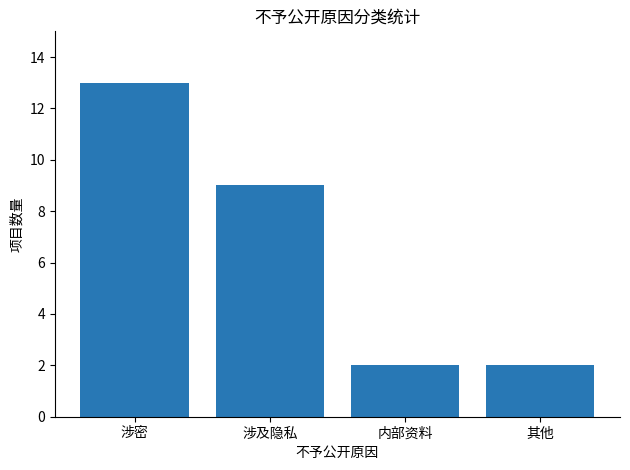

Reading left to right, what are all the values shown in this chart?

涉密=13	涉及隐私=9	内部资料=2	其他=2